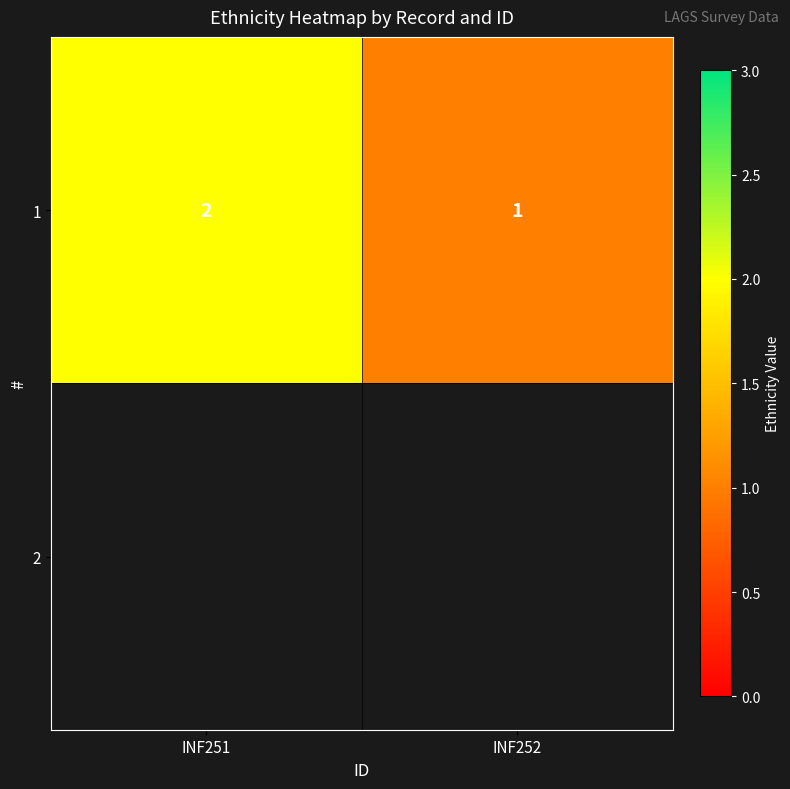

Count the number of data series in this chart.

1